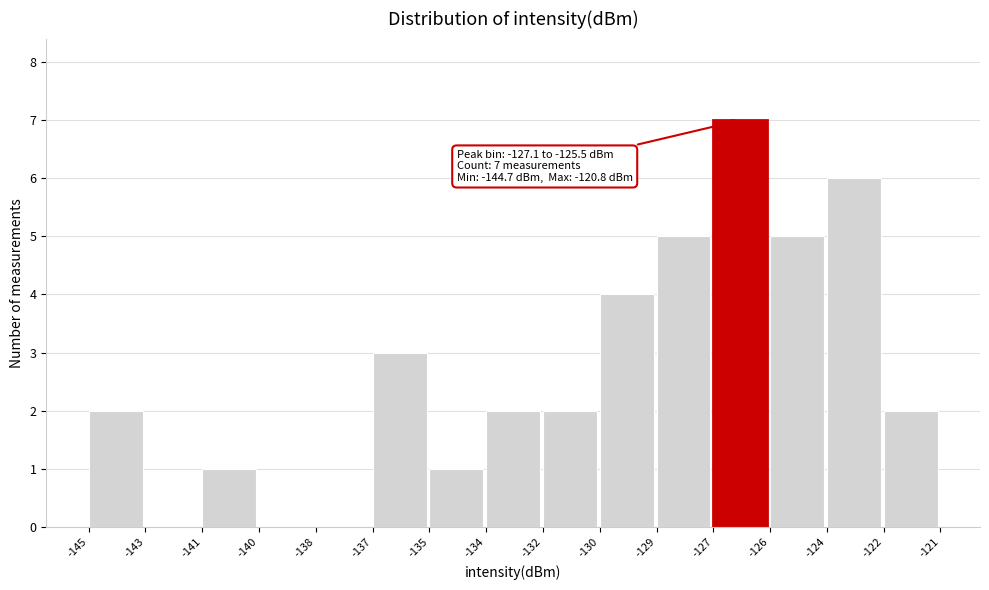

Reading left to right, transcribe all the data shown in this chart.

-145=2	-143=0	-141=1	-140=0	-138=0	-137=3	-135=1	-134=2	-132=2	-130=4	-129=5	-127=7	-126=5	-124=6	-122=2